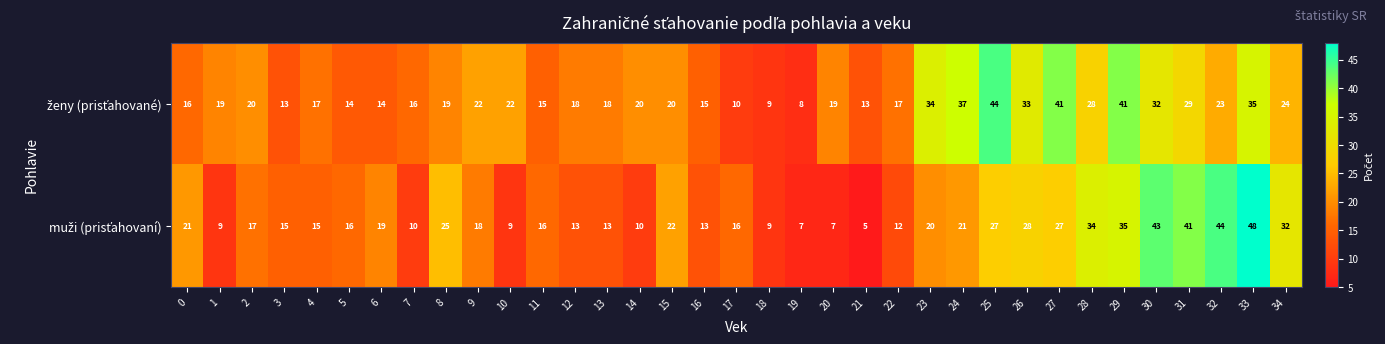

At which category does the chart reach its peak across all series?

33